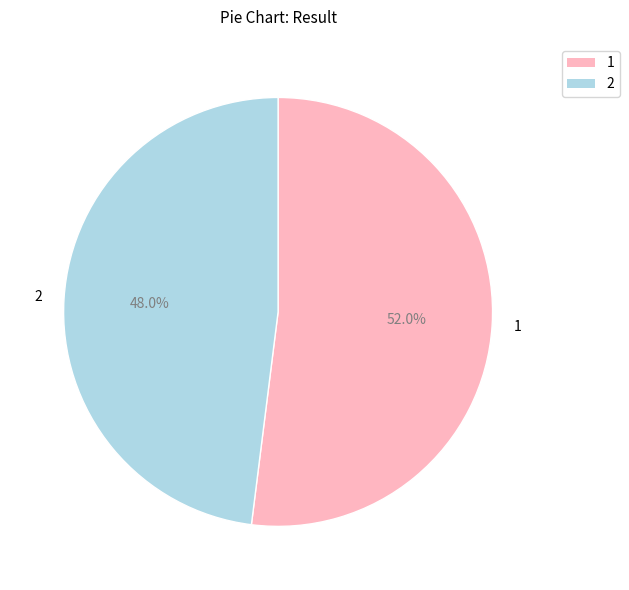

To the nearest percent, what is the difference between the largest and smallest slice percentages?

4%